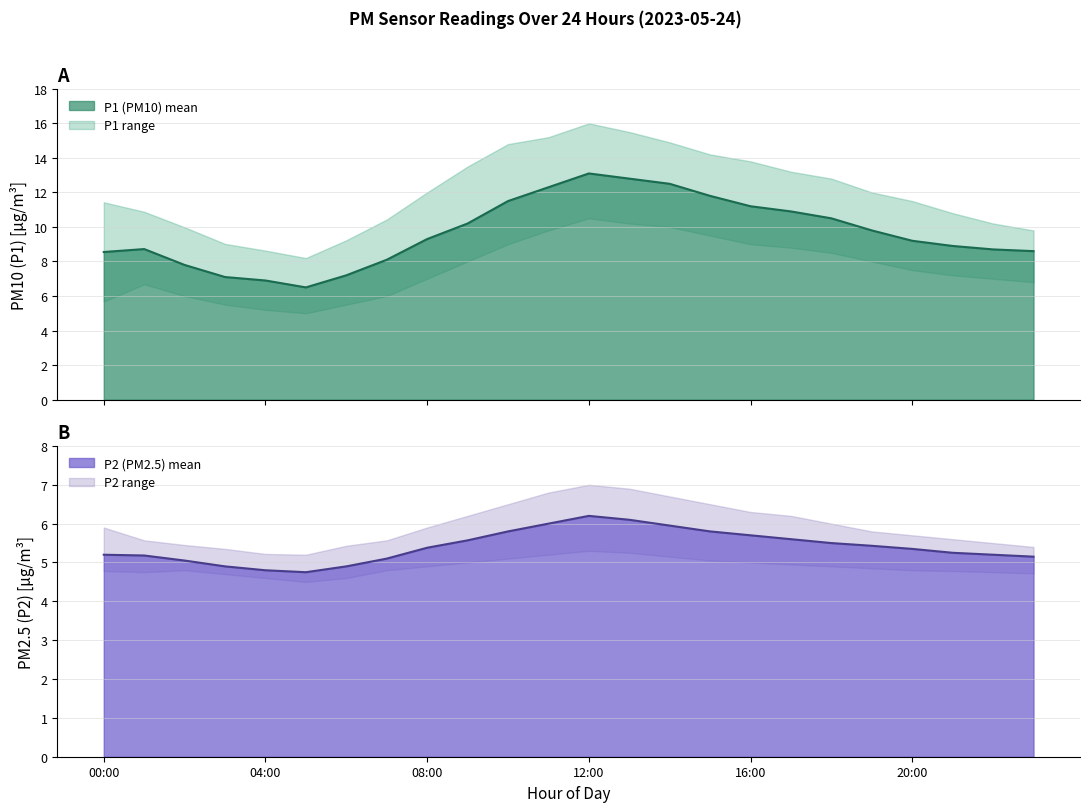

Reading right to left, extract all data points from this chart.

P1: 8.6	8.7	8.9	9.2	9.8	10.5	10.9	11.2	11.8	12.5	12.8	13.1	12.3	11.5	10.2	9.3	8.1	7.2	6.5	6.9	7.1	7.8	8.7	8.6
P1_upper: 9.8	10.2	10.8	11.5	12.0	12.8	13.2	13.8	14.2	14.9	15.5	16.0	15.2	14.8	13.5	12.0	10.4	9.2	8.2	8.6	9.0	10.0	10.9	11.4
P1_lower: 6.8	7.0	7.2	7.5	8.0	8.5	8.8	9.0	9.5	10.0	10.2	10.5	9.8	9.0	8.0	7.0	6.0	5.5	5.0	5.2	5.5	6.0	6.7	5.7
P2: 5.2	5.2	5.2	5.3	5.4	5.5	5.6	5.7	5.8	6.0	6.1	6.2	6.0	5.8	5.6	5.4	5.1	4.9	4.8	4.8	4.9	5.0	5.2	5.2
P2_upper: 5.4	5.5	5.6	5.7	5.8	6.0	6.2	6.3	6.5	6.7	6.9	7.0	6.8	6.5	6.2	5.9	5.6	5.4	5.2	5.2	5.3	5.5	5.6	5.9
P2_lower: 4.7	4.8	4.8	4.8	4.8	4.9	5.0	5.0	5.0	5.2	5.2	5.3	5.2	5.1	5.0	4.9	4.8	4.6	4.5	4.6	4.7	4.8	4.8	4.8